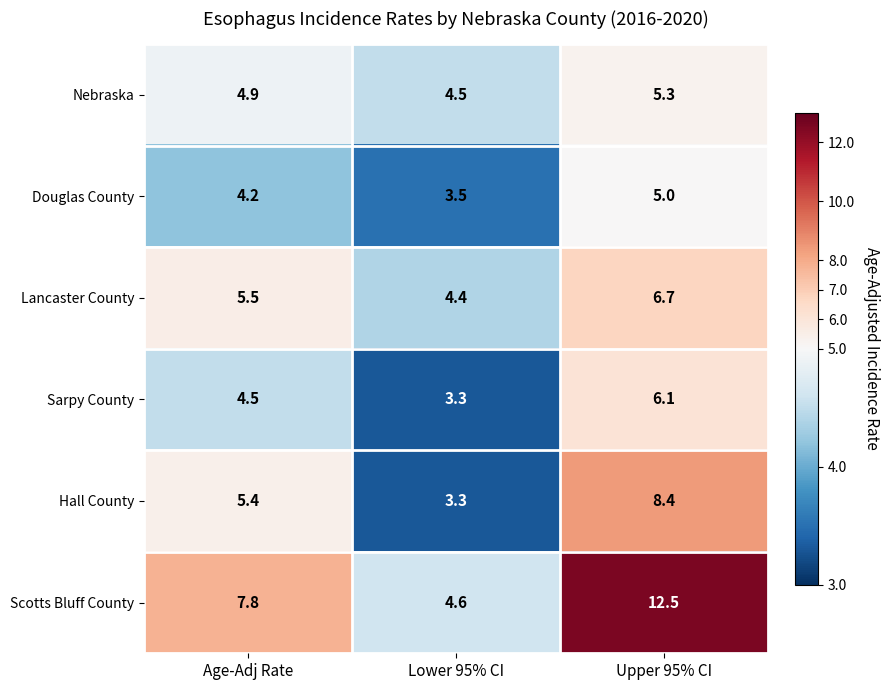

Where is Nebraska nearest to the value 4?

Lower 95% CI